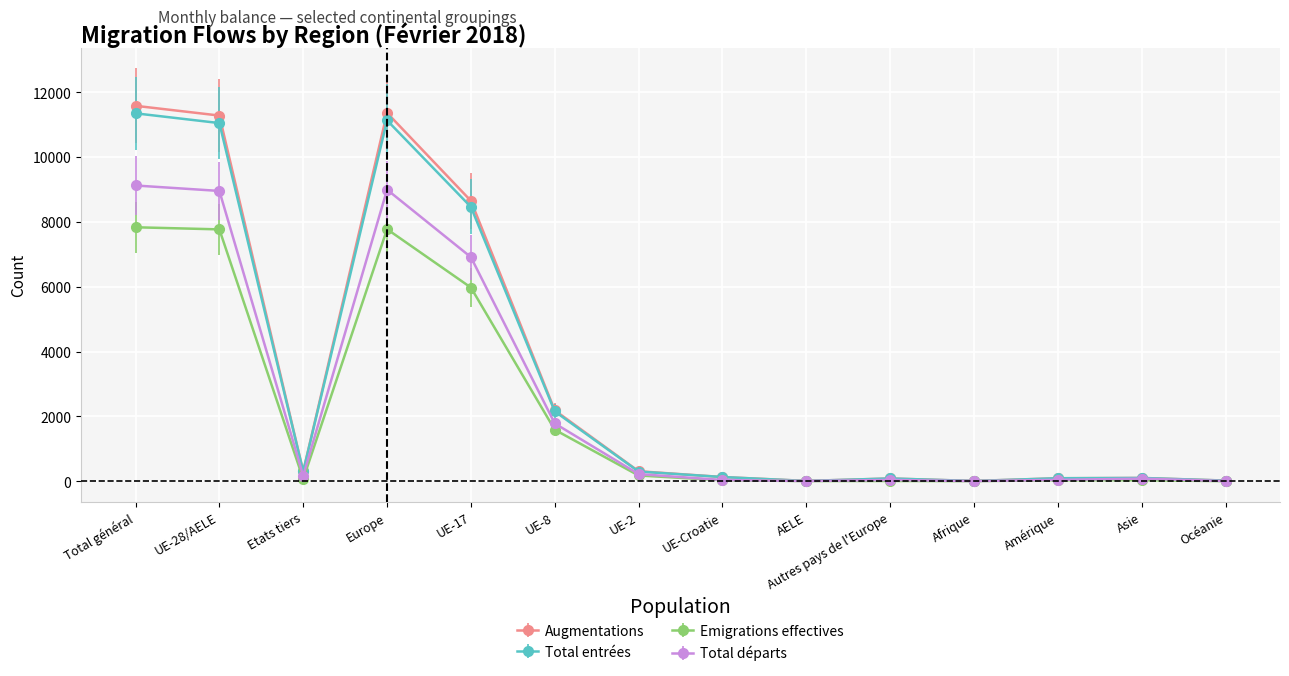

Count the number of categories in the chart.

14